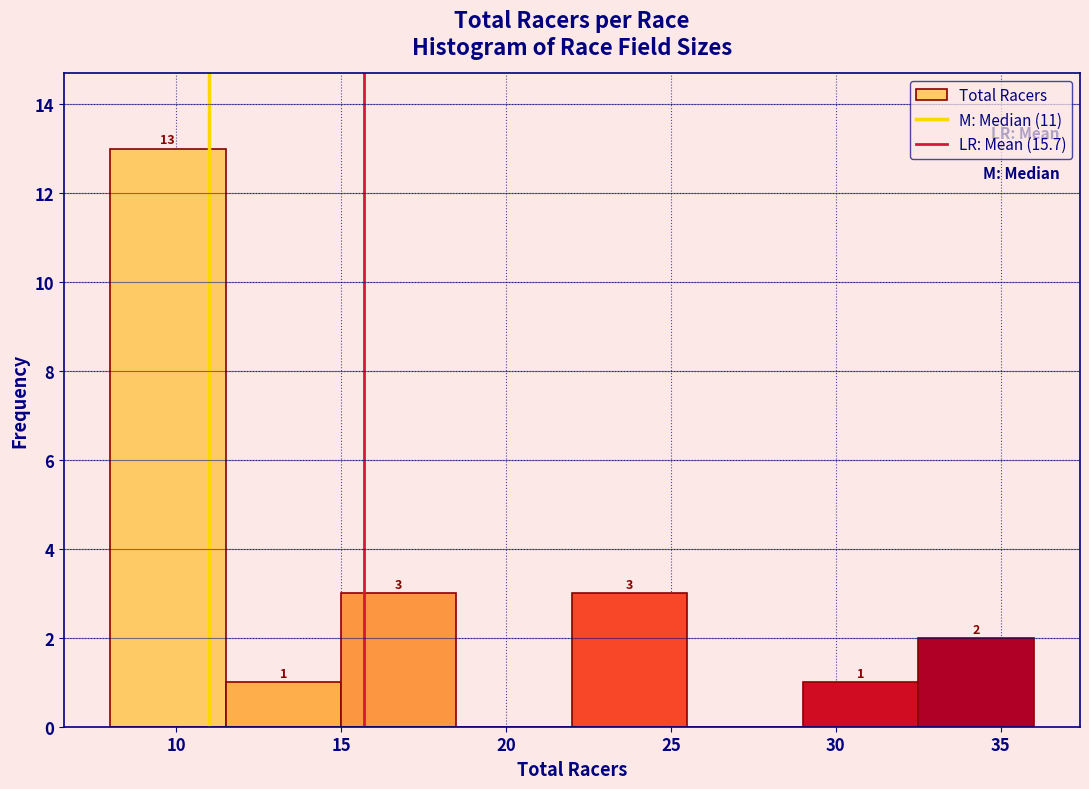

Which range on the x-axis has the tallest bar?

8.0 to 11.5